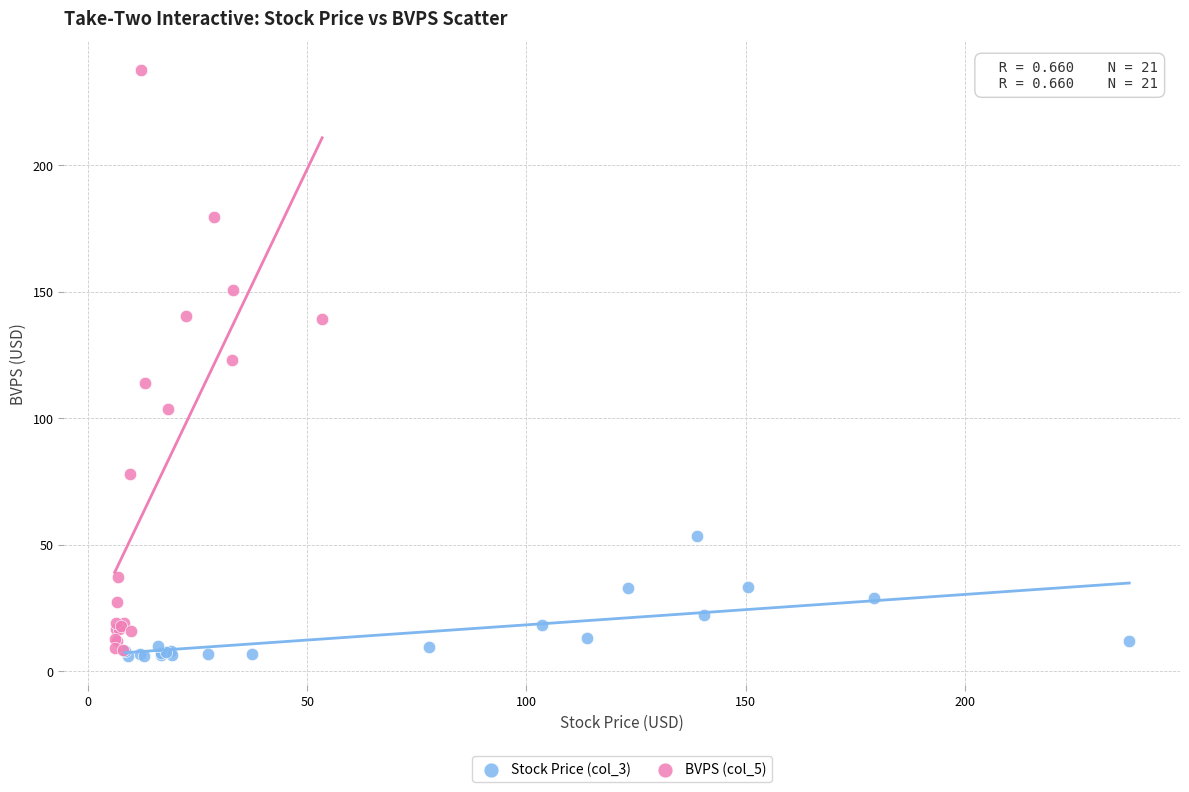

Which series contains the highest Y value?

BVPS (col_5)